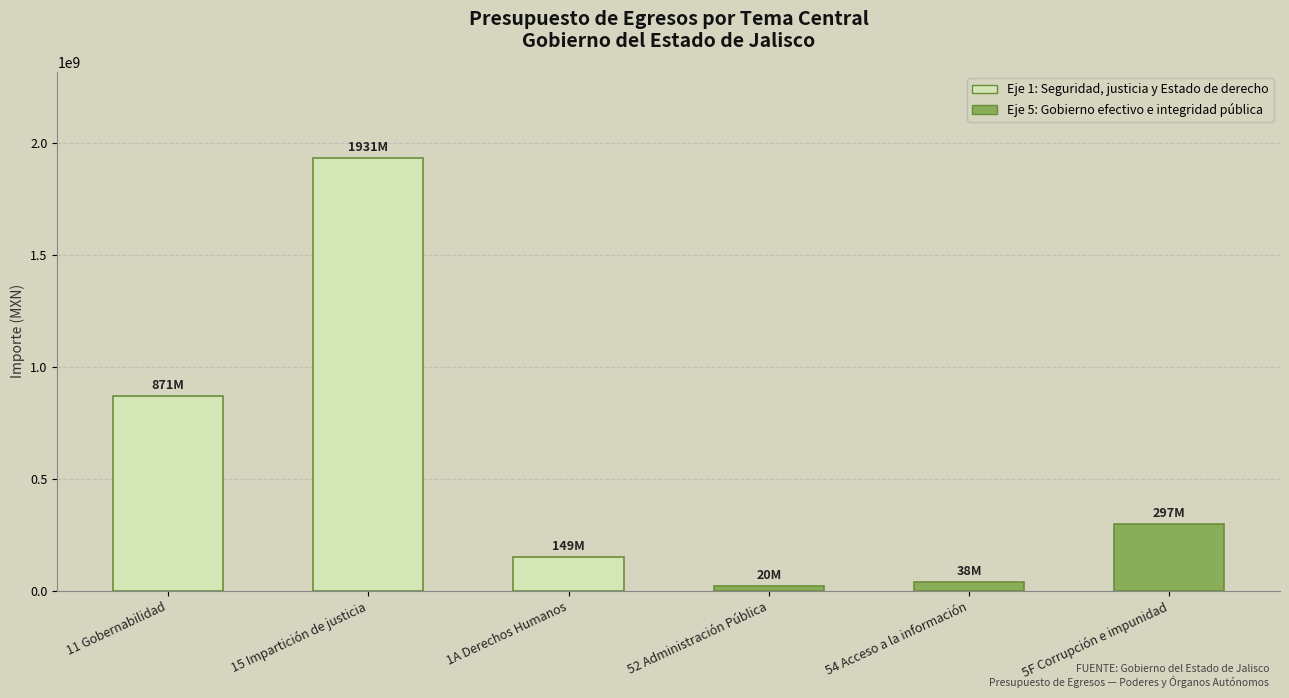

How many bars are there in total?

6